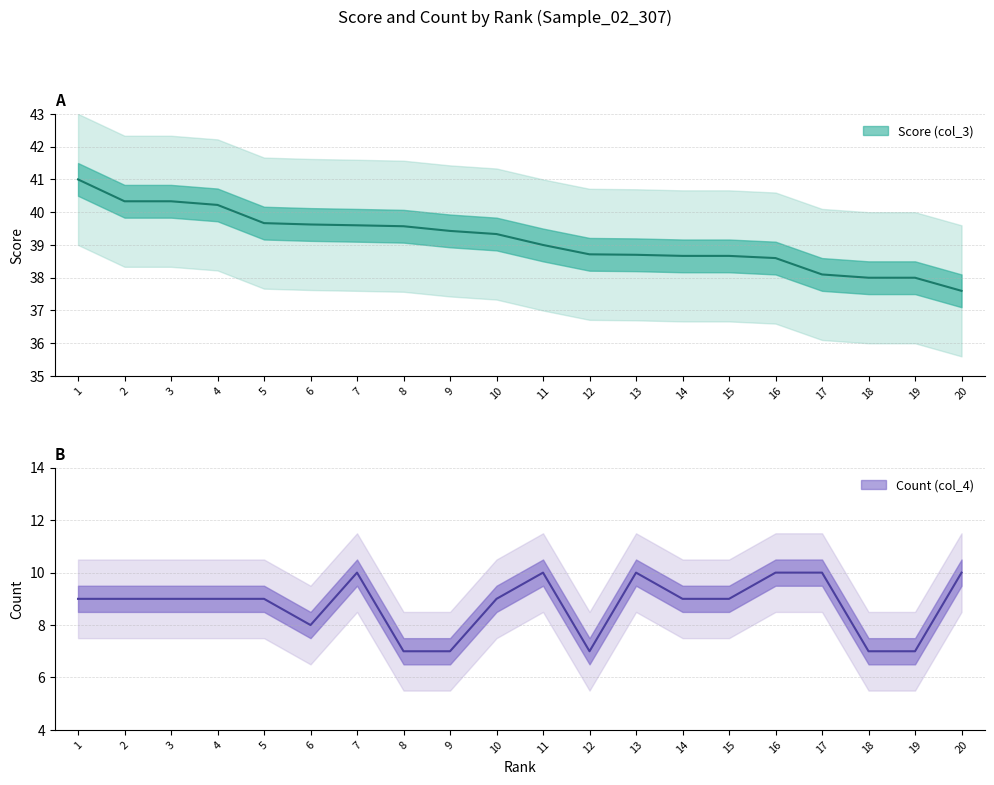

Rank the series by their maximum value, from lowest to highest.

Count (col_4), Score (col_3)